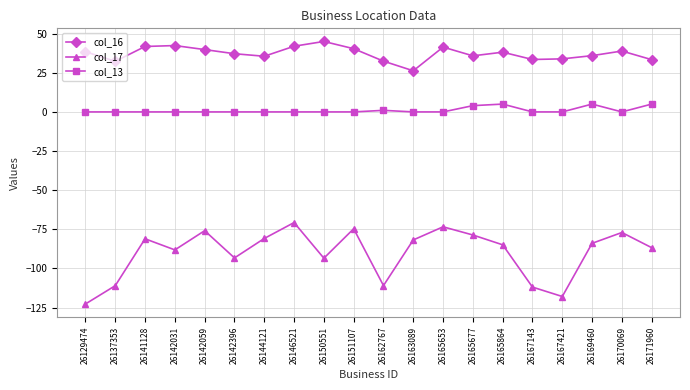

True or false: col_17 has a value of -77.0 at 26170069.

True